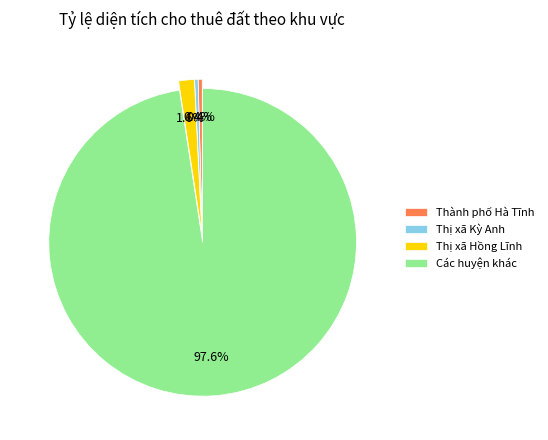

To the nearest percent, what is the combined percentage of Thành phố Hà Tĩnh and Các huyện khác?

98%